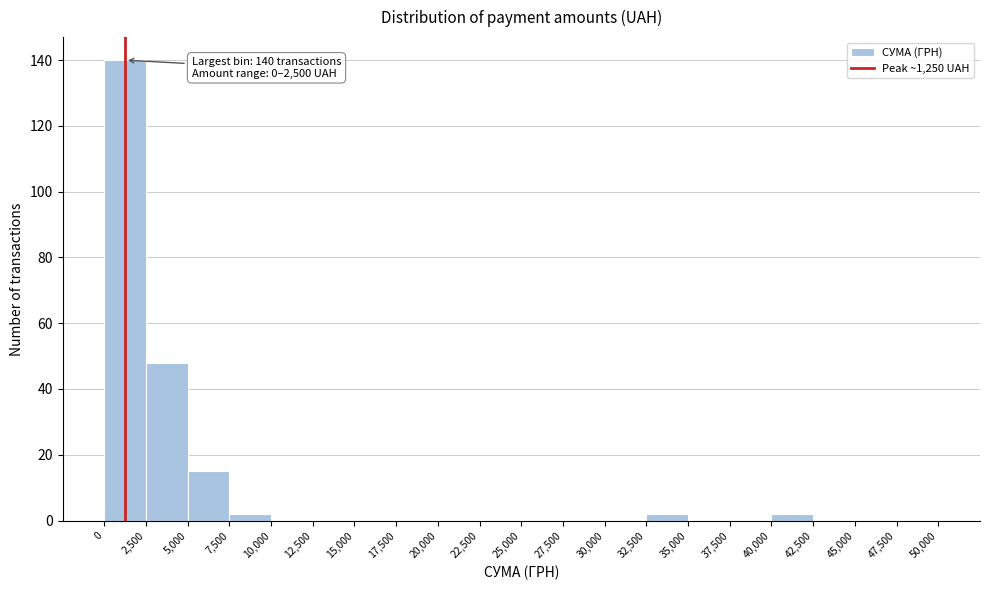

Which range on the x-axis has the tallest bar?

0 to 2,500